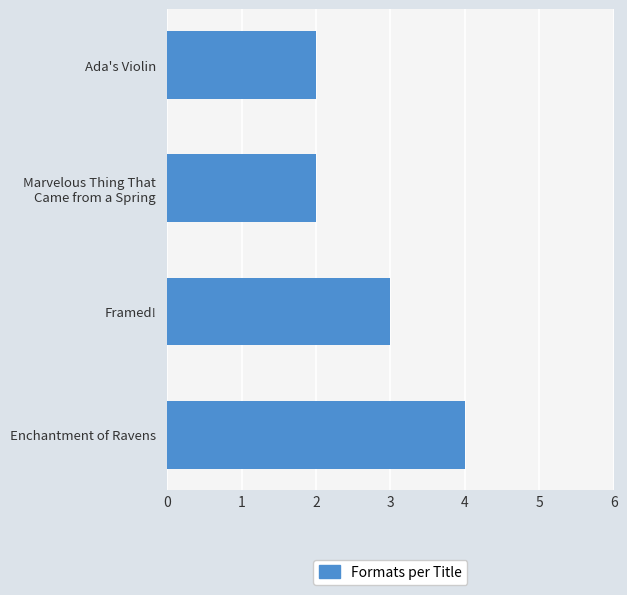

Which has a higher value, Framed! or Enchantment of Ravens?

Enchantment of Ravens